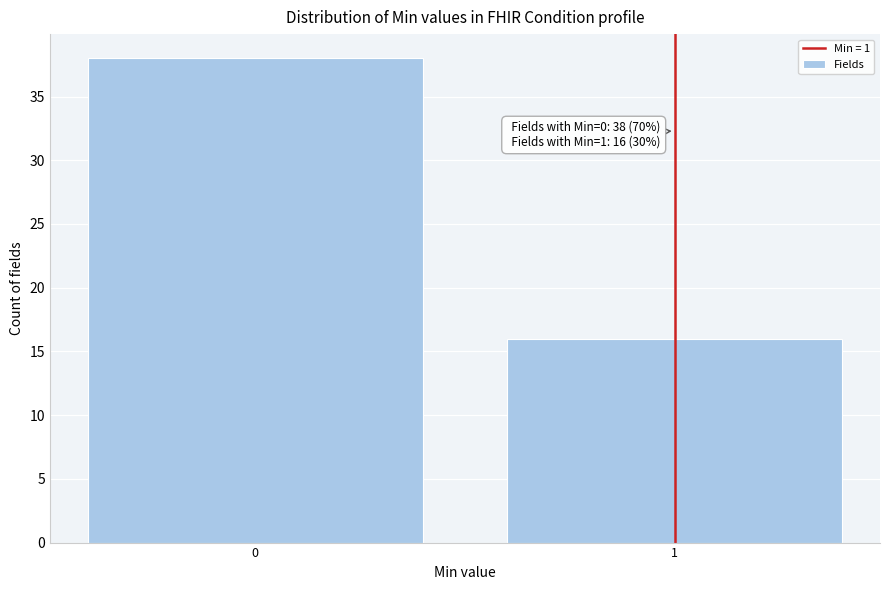

Reading left to right, list all the values displayed in this chart.

38	16